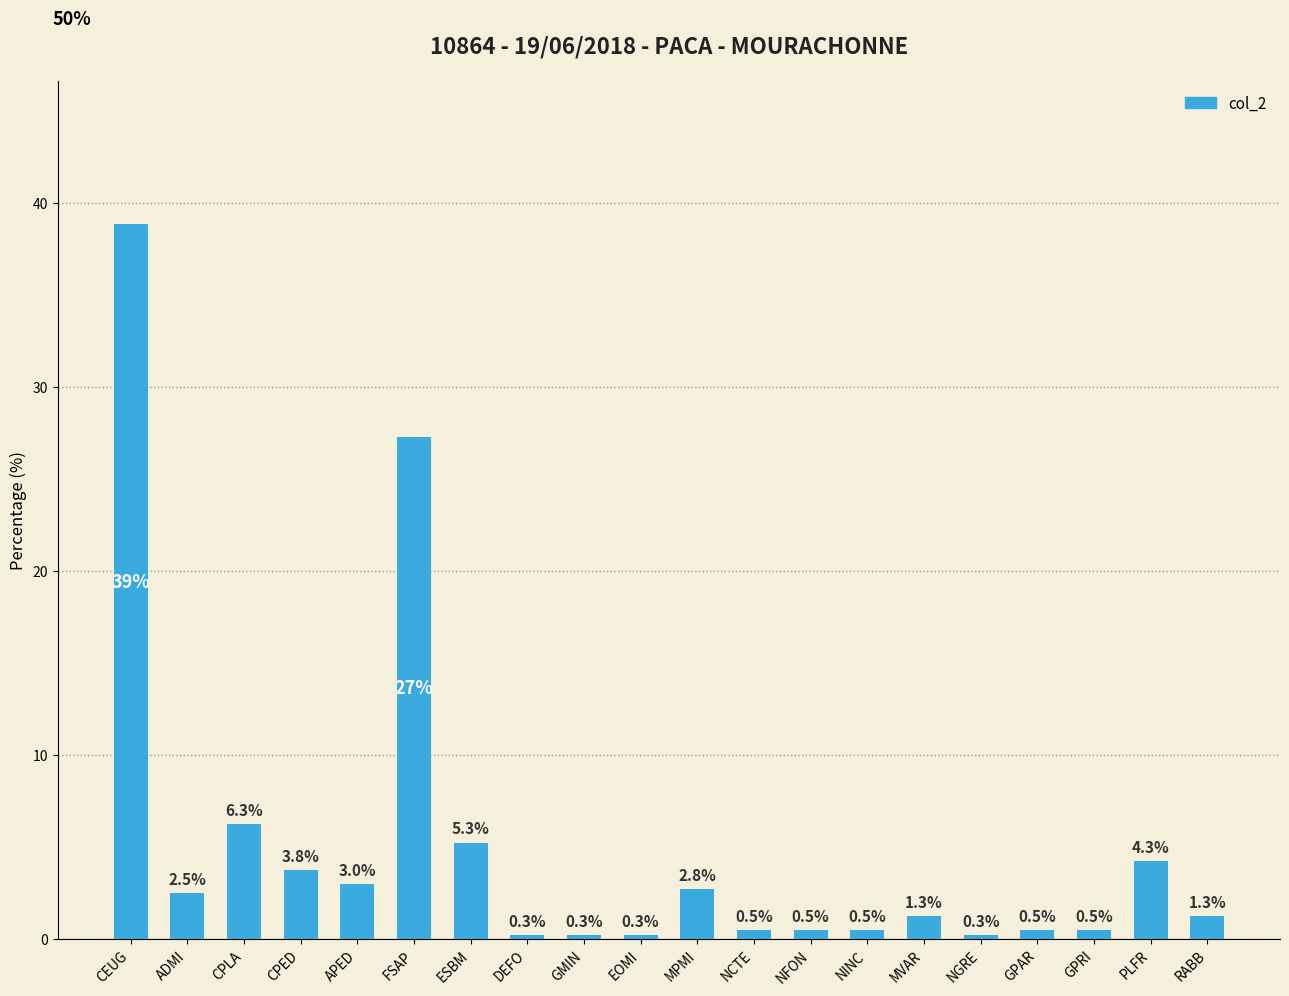

What value does the data have at NINC?

0.5